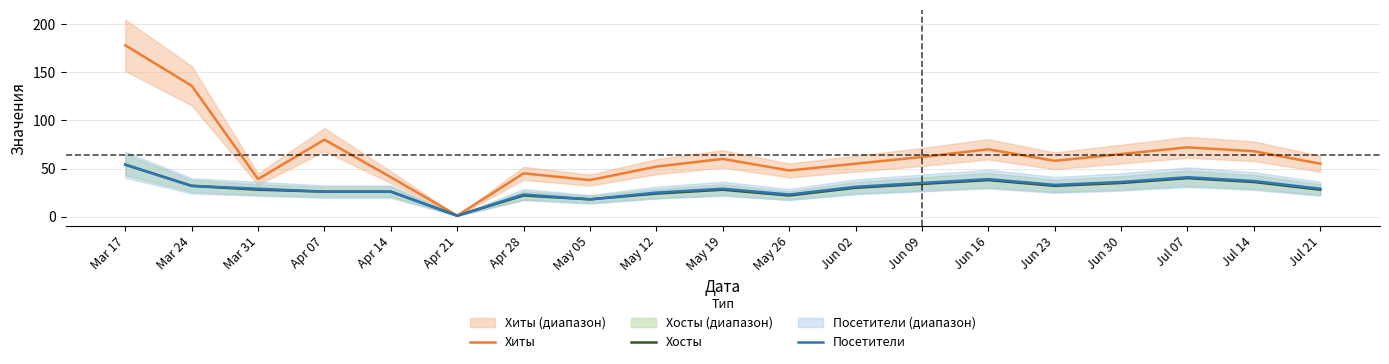

What is the sum of all Хиты values?

1223